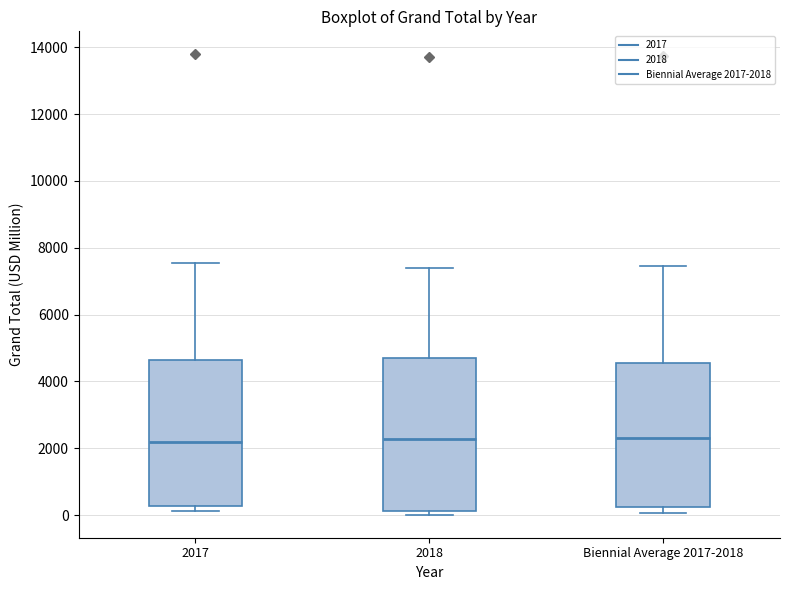

Reading left to right, read every box against the y-axis: the position of its median line, the range the box covers, and the ends of its whiskers. The values are not printed on the chart, so give them approximately, as read against the axis.

2017: median 2200, box 200 to 4600, whiskers 200 (just below the box's lower edge) to 7600
2018: median 2200, box 200 to 4800, whiskers 0 to 7400
Biennial Average 2017-2018: median 2400, box 200 to 4600, whiskers 0 to 7400